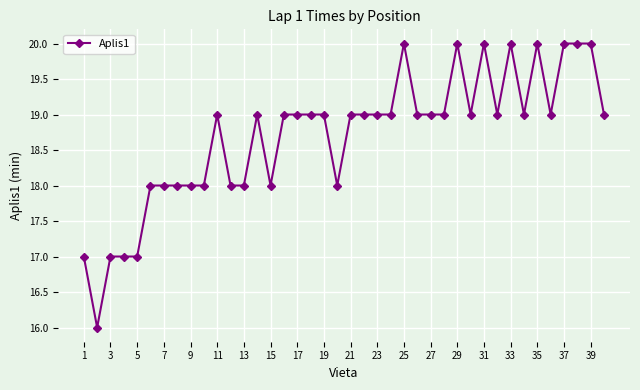

What is the sum of all values?

748